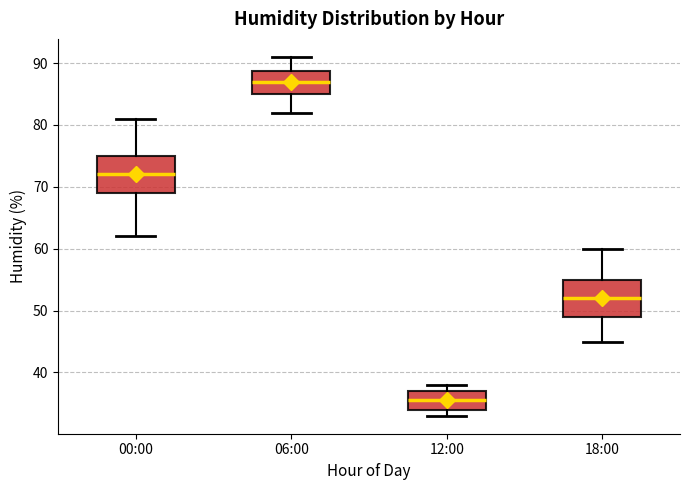

Reading left to right, read every box against the y-axis: the position of its median line, the range the box covers, and the ends of its whiskers. The values are not printed on the chart, so give them approximately, as read against the axis.

00:00: median 72, box 69 to 75, whiskers 62 to 81
06:00: median 87, box 85 to 89, whiskers 82 to 91
12:00: median 36, box 34 to 37, whiskers 33 to 38
18:00: median 52, box 49 to 55, whiskers 45 to 60